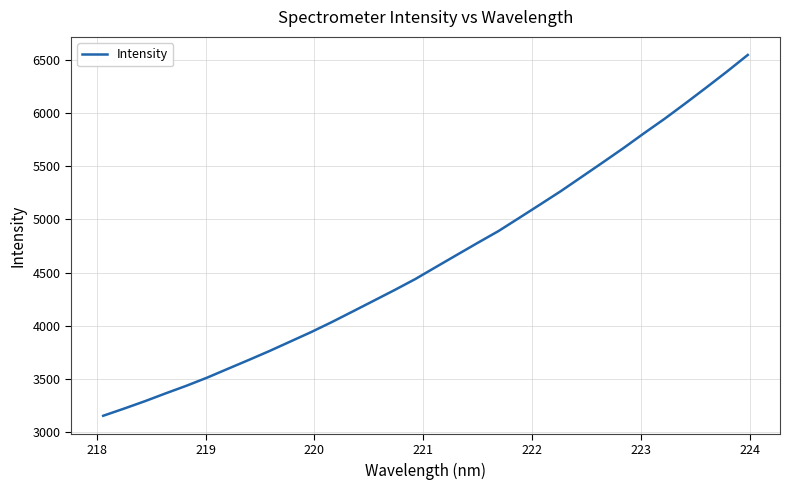

What is the minimum value shown in the chart?

3154.9